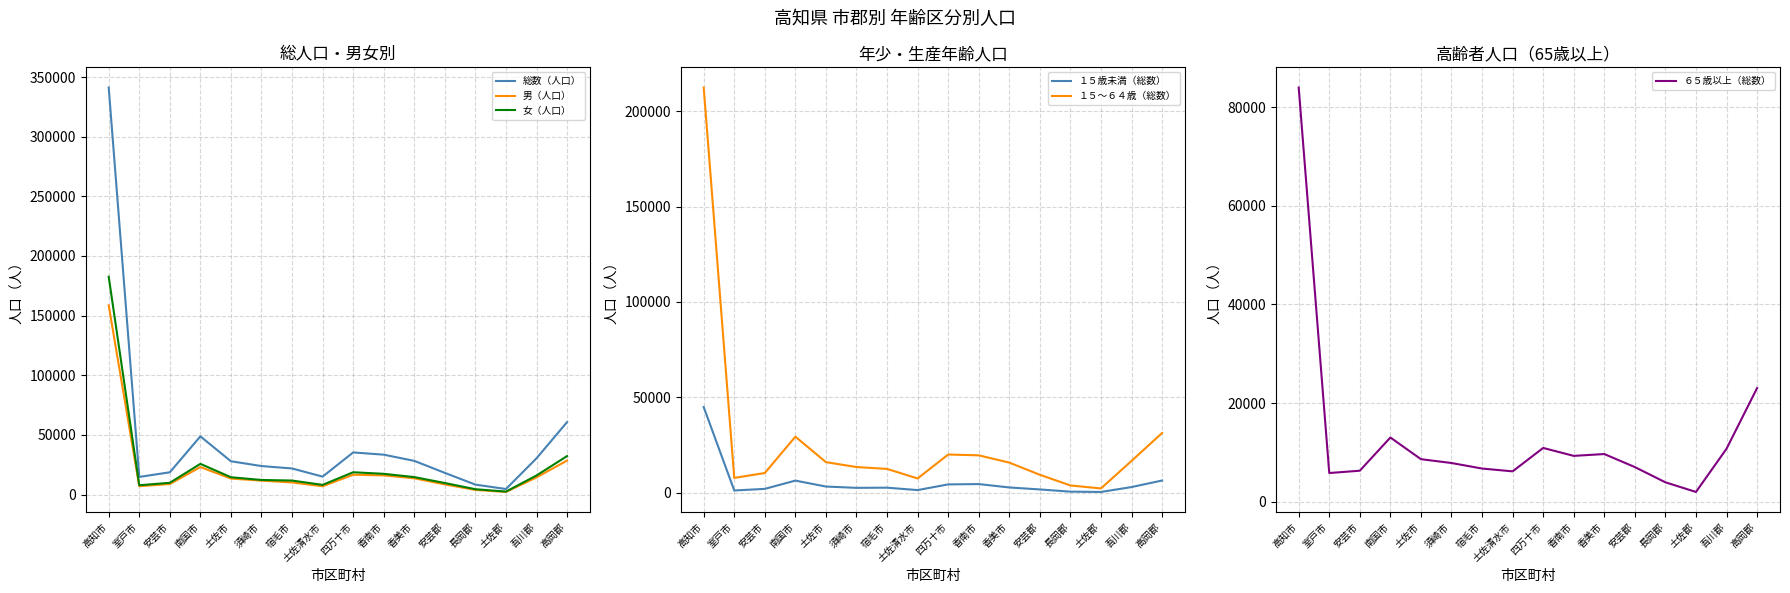

True or false: 総数（人口） and 男（人口） intersect in this chart.

False